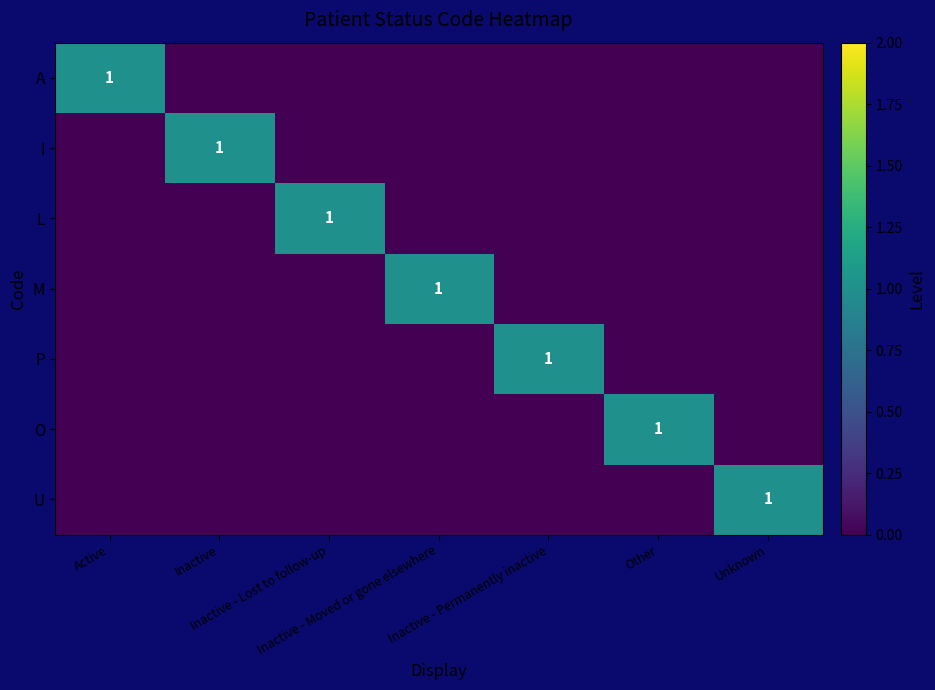

How many I values are between 0 and 1?

7